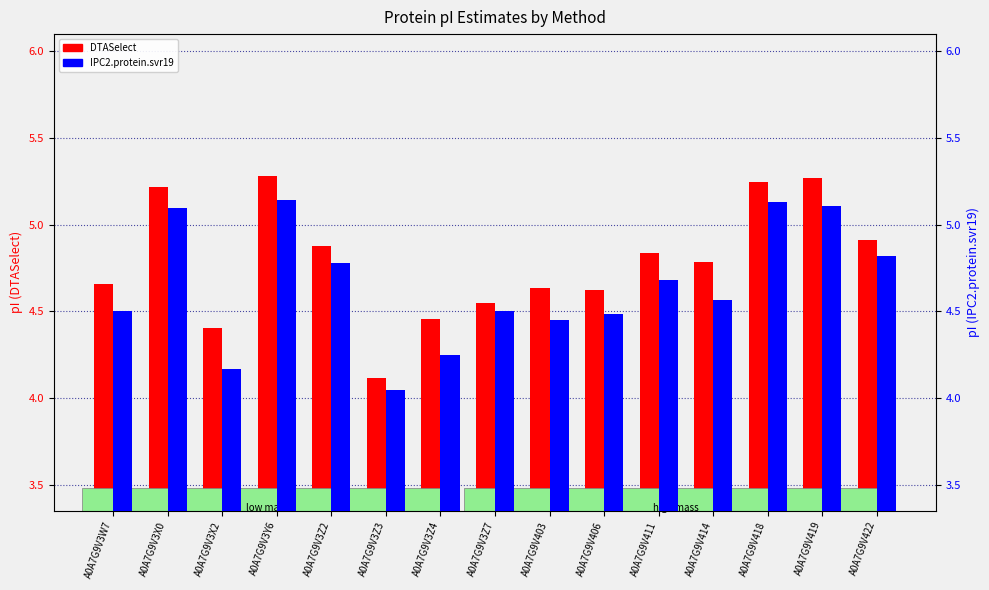

Rank the categories by DTASelect value from lowest to highest.

A0A7G9V3Z3, A0A7G9V3X2, A0A7G9V3Z4, A0A7G9V3Z7, A0A7G9V406, A0A7G9V403, A0A7G9V3W7, A0A7G9V414, A0A7G9V411, A0A7G9V3Z2, A0A7G9V422, A0A7G9V3X0, A0A7G9V418, A0A7G9V419, A0A7G9V3Y6